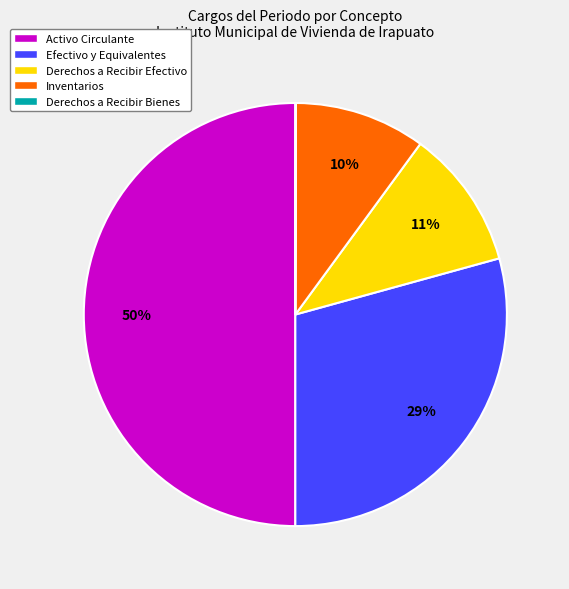

True or false: Derechos a Recibir Efectivo accounts for 11% of the total.

True